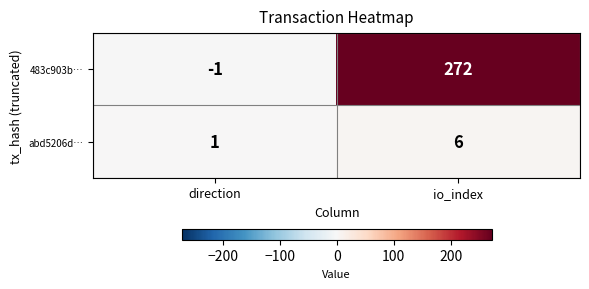

The value of abd5206d… at io_index is 3. True or false?

False